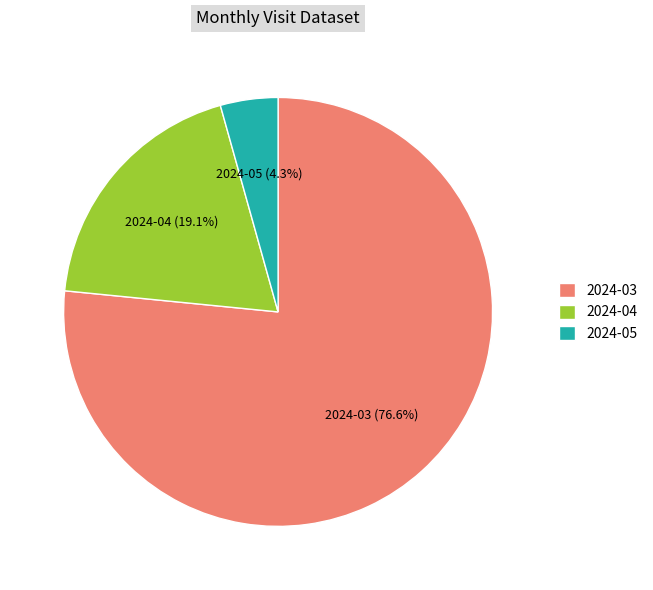

What is the ratio of the value at 2024-04 to the value at 2024-05?

4.4